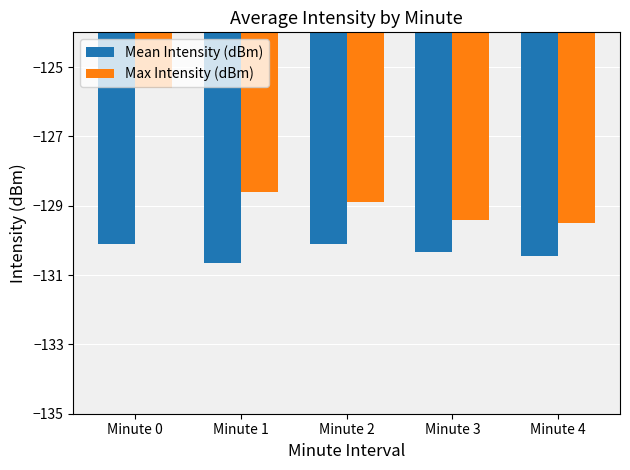

At which category is the sum across all series the highest?

Minute 0